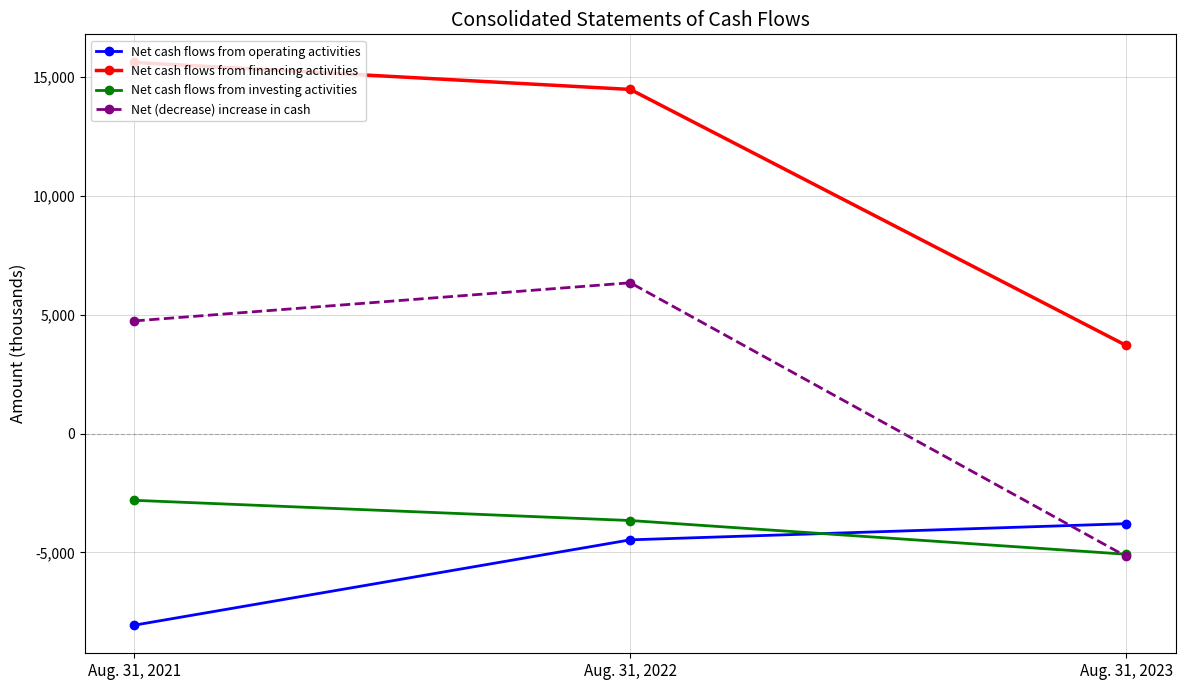

List the labels in order of Net cash flows from investing activities value, largest first.

Aug. 31, 2021, Aug. 31, 2022, Aug. 31, 2023